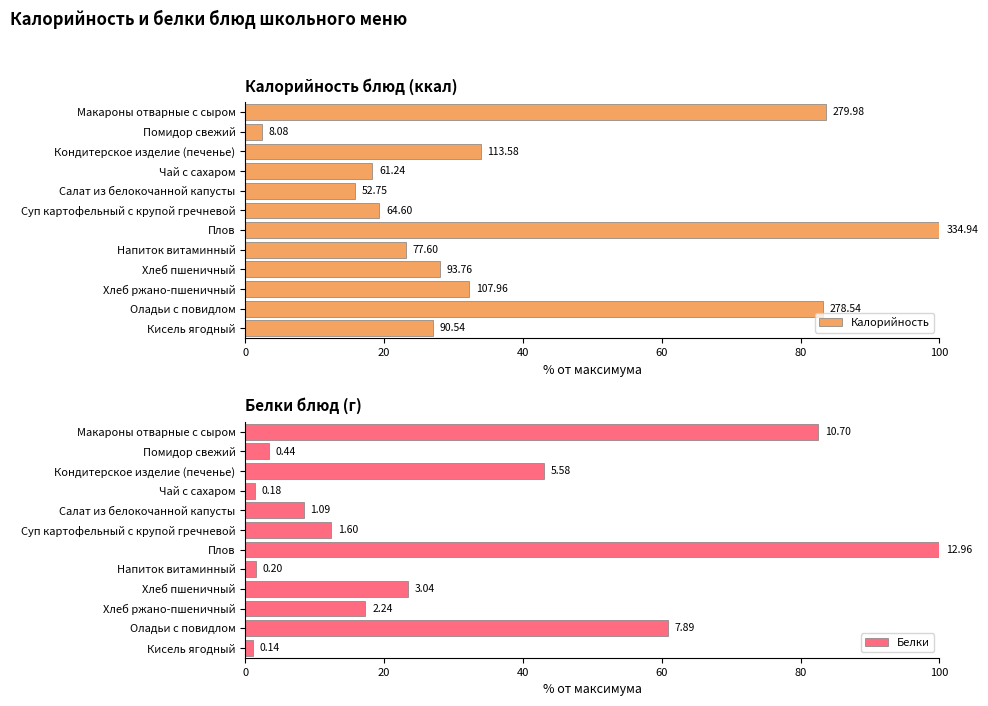

What position from the right is Чай с сахаром?

9